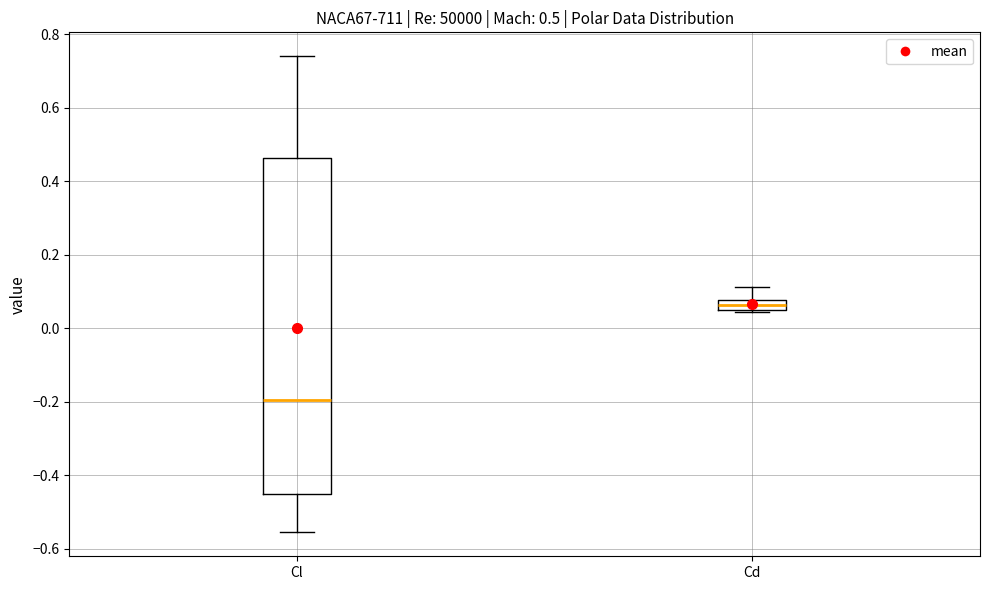

Comparing the boxes themselves (not the whiskers), which one is the tallest?

Cl